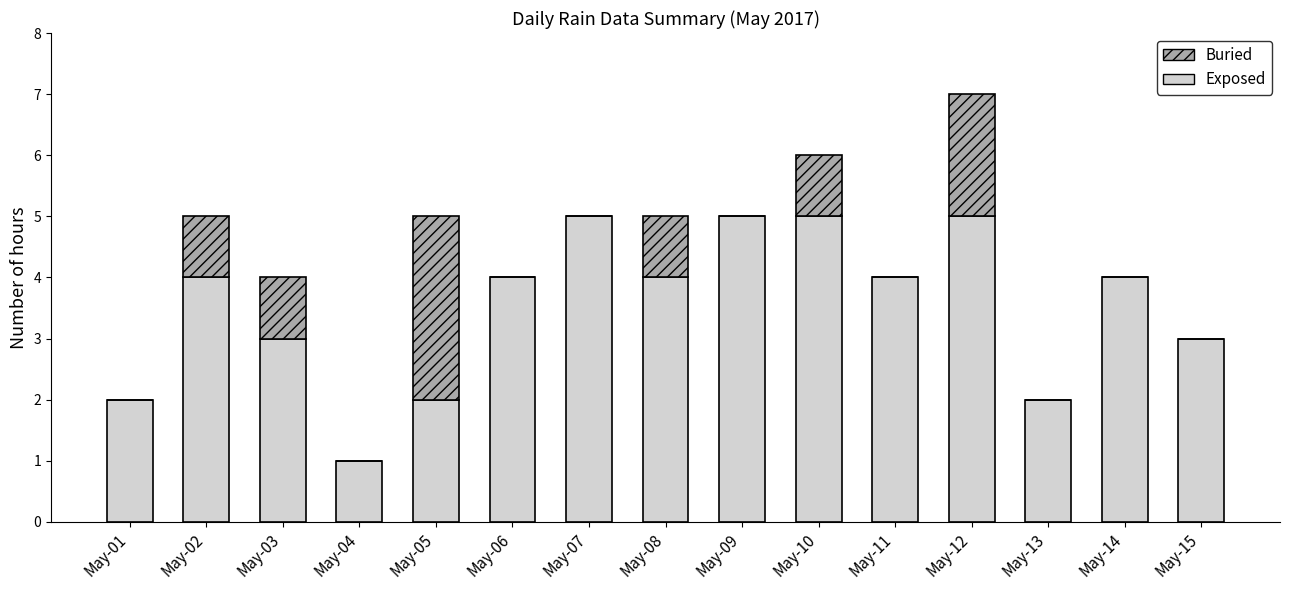

Reading right to left, transcribe the values for Exposed.

May-15=3	May-14=4	May-13=2	May-12=5	May-11=4	May-10=5	May-09=5	May-08=4	May-07=5	May-06=4	May-05=2	May-04=1	May-03=3	May-02=4	May-01=2